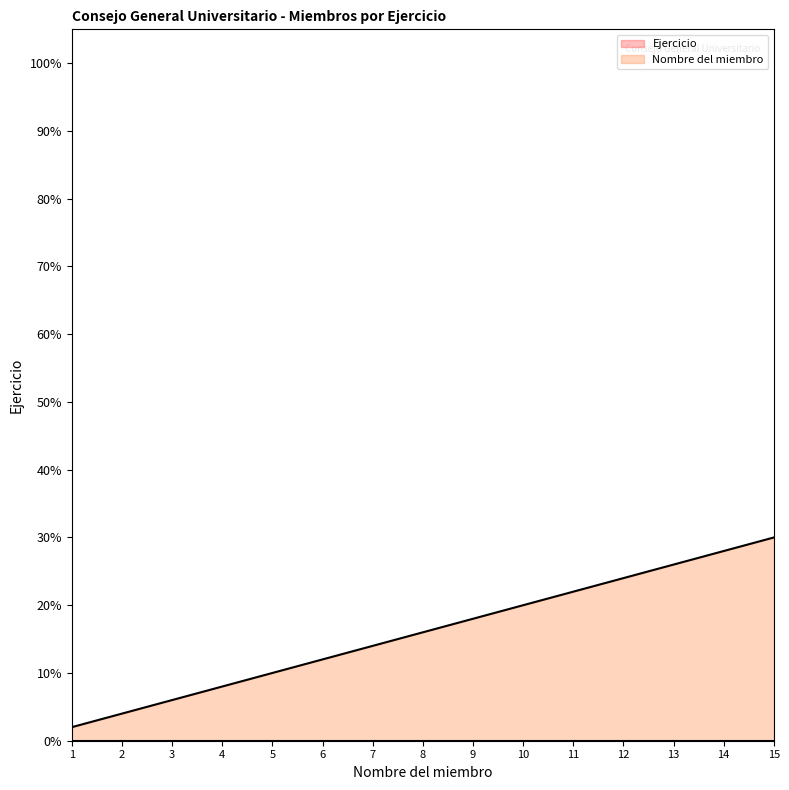

What is the value of the 9th point from the left?

18